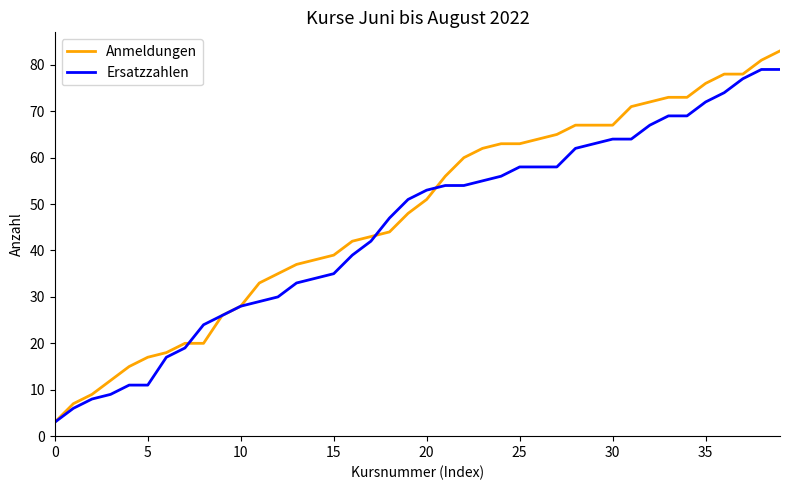

Which series has the largest total across all categories?

Anmeldungen